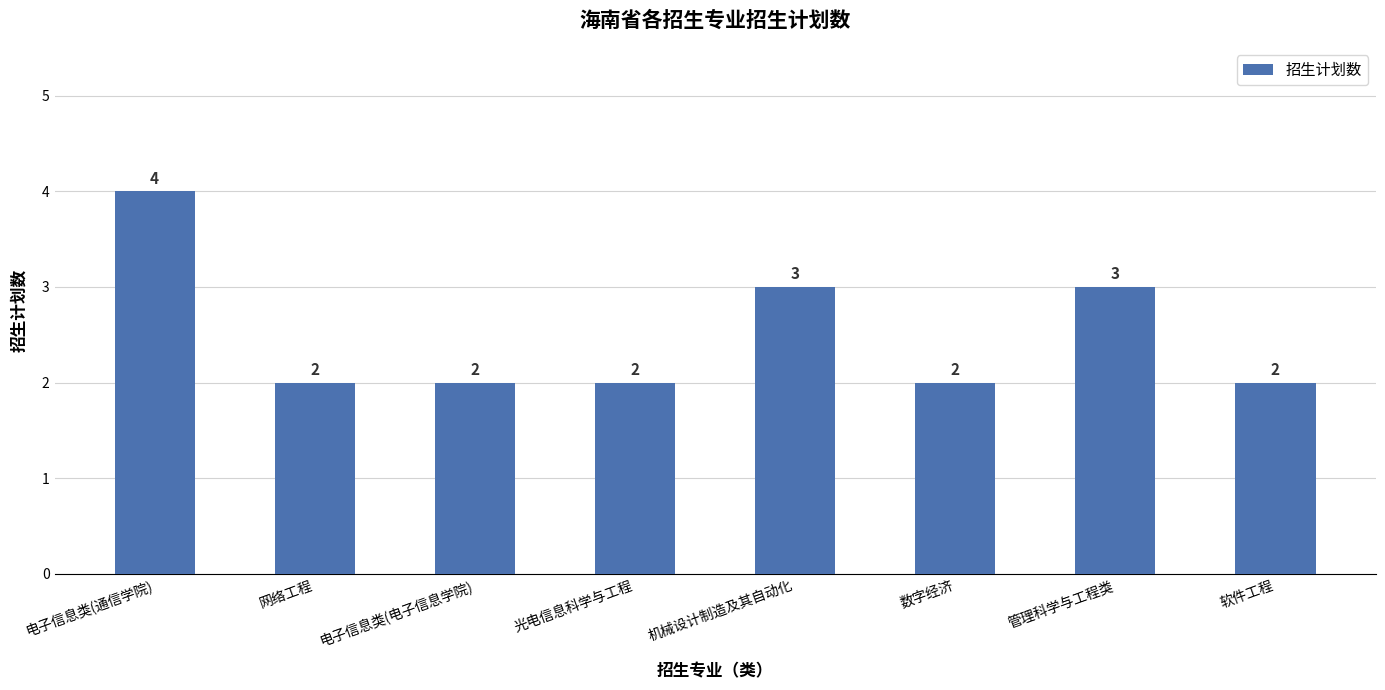

How many categories are shown in the chart?

8